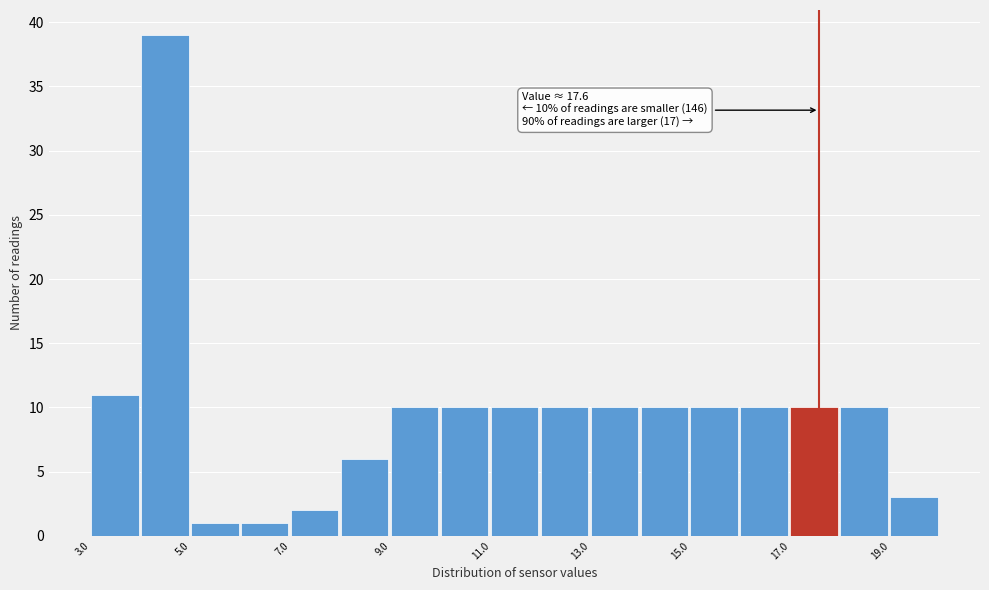

Over which range of the x-axis is the bar tallest?

4 to 5